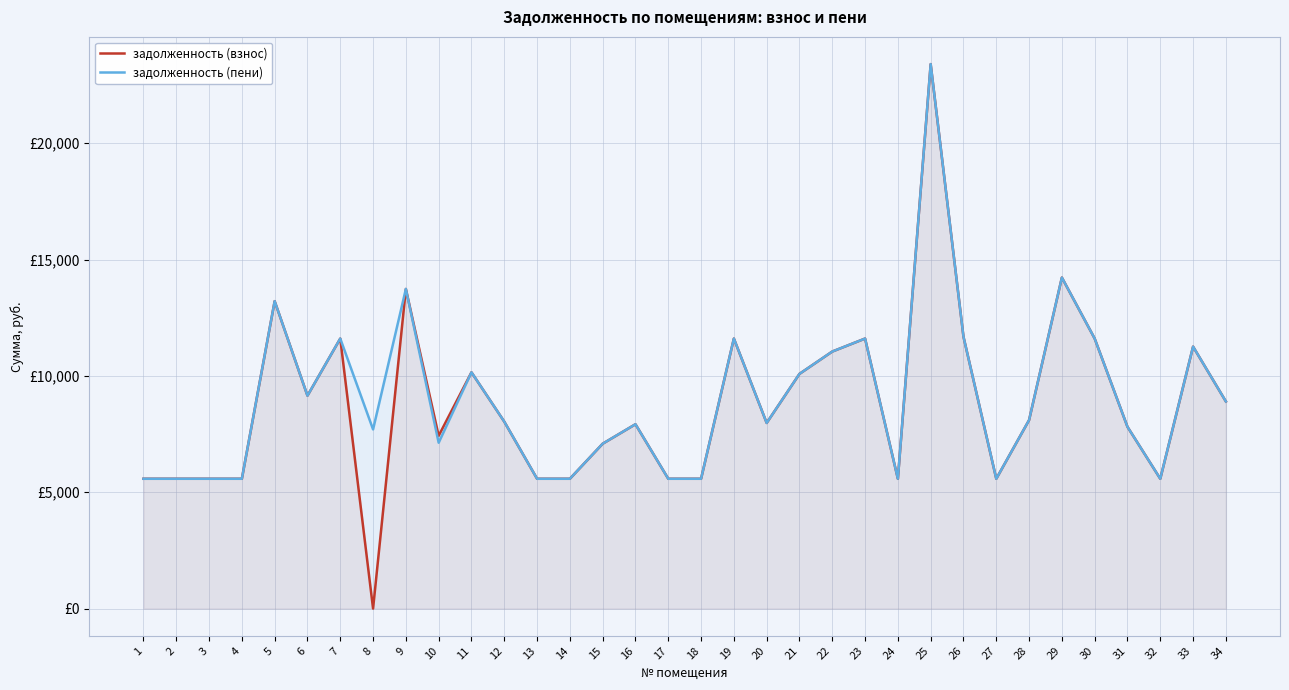

Reading left to right, what are all the values shown in this chart?

задолженность (взнос): 1=5580.0	2=5580.0	3=5580.0	4=5580.0	5=13213.4	6=9151.2	7=11606.4	8=0.0	9=13738.0	10=7428.0	11=10155.6	12=8035.2	13=5580.0	14=5580.0	15=7086.6	16=7923.6	17=5580.0	18=5580.0	19=11606.4	20=7979.4	21=10088.6	22=11048.4	23=11606.4	24=5580.0	25=23402.5	26=11684.5	27=5580.0	28=8102.2	29=14229.0	30=11606.4	31=7812.0	32=5580.0	33=11260.4	34=8902.4
задолженность (пени): 1=5580.0	2=5580.0	3=5580.0	4=5580.0	5=13213.4	6=9151.2	7=11606.4	8=7700.4	9=13738.0	10=7128.0	11=10155.6	12=8035.2	13=5580.0	14=5580.0	15=7086.6	16=7923.6	17=5580.0	18=5580.0	19=11606.4	20=7979.4	21=10088.6	22=11048.4	23=11606.4	24=5580.0	25=23402.5	26=11684.5	27=5580.0	28=8102.2	29=14229.0	30=11606.4	31=7812.0	32=5580.0	33=11260.4	34=8902.4